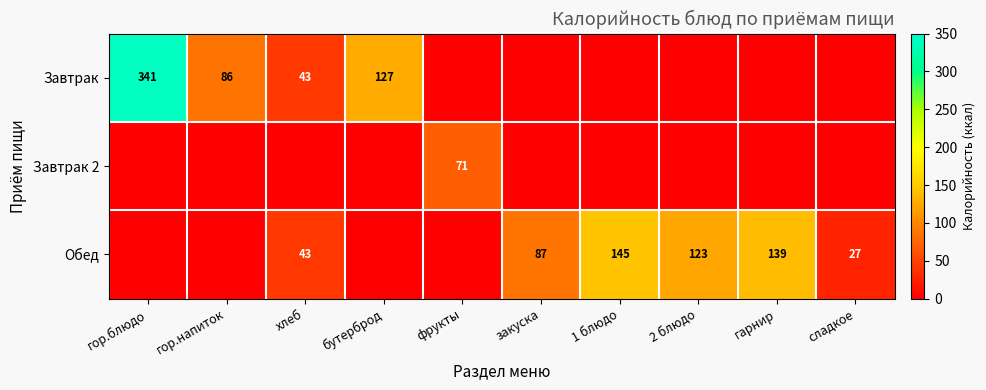

Is it true that Обед equals 145 at 1 блюдо?

True